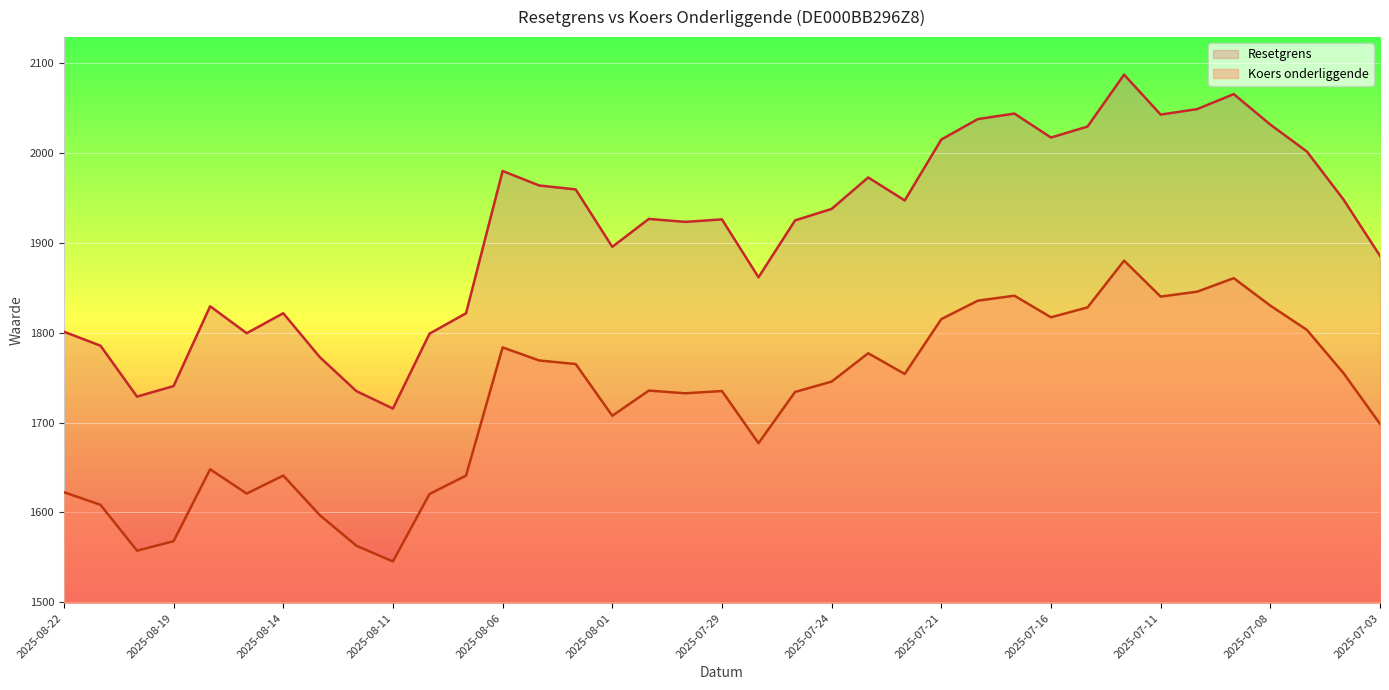

Which series has the largest total across all categories?

Resetgrens